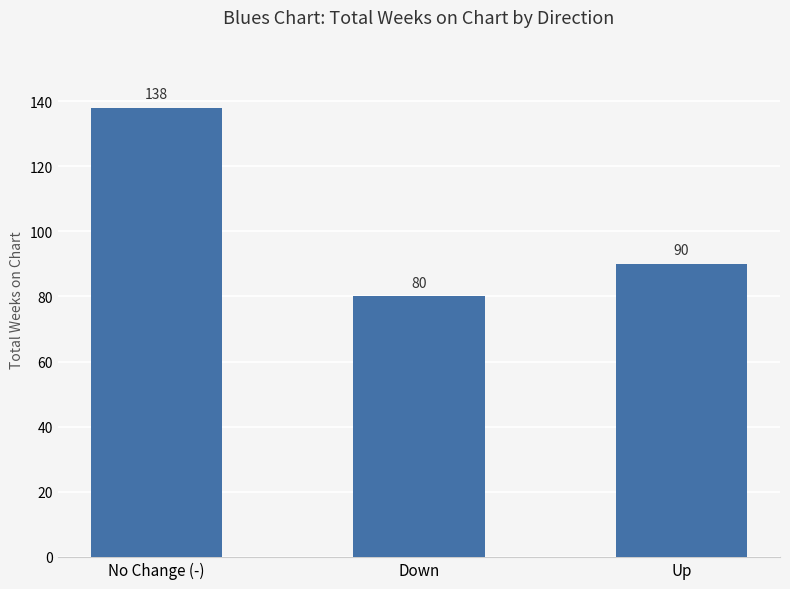

Between No Change (-) and Up, which is larger?

No Change (-)